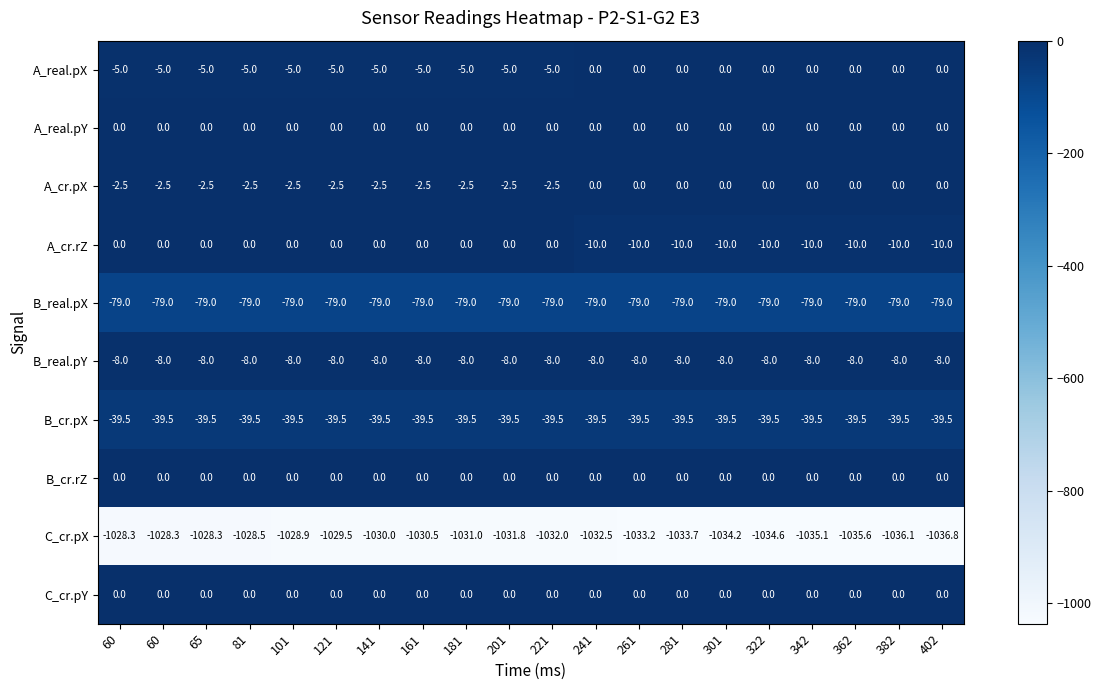

How many distinct data groups are displayed?

10